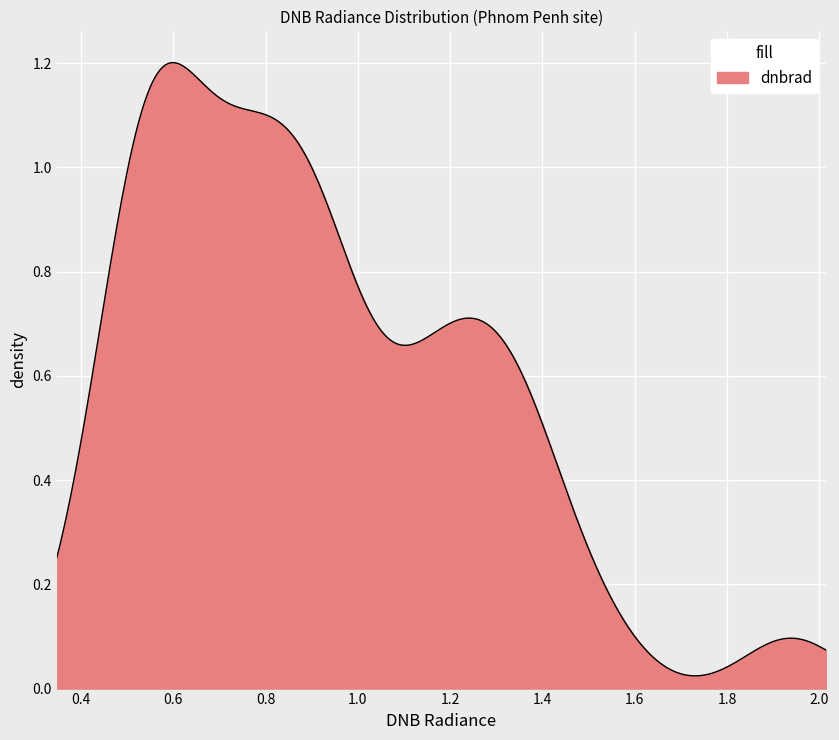

Does the chart display data point markers on the line(s)?

No